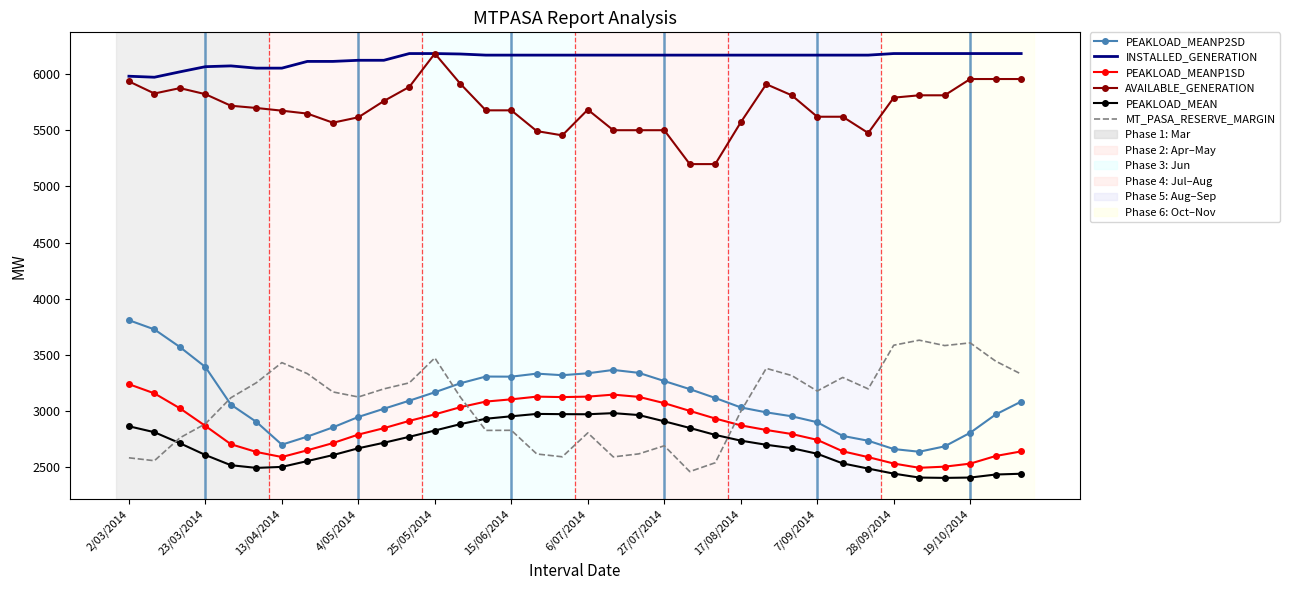

True or false: AVAILABLE_GENERATION and PEAKLOAD_MEANP2SD cross at least once.

False